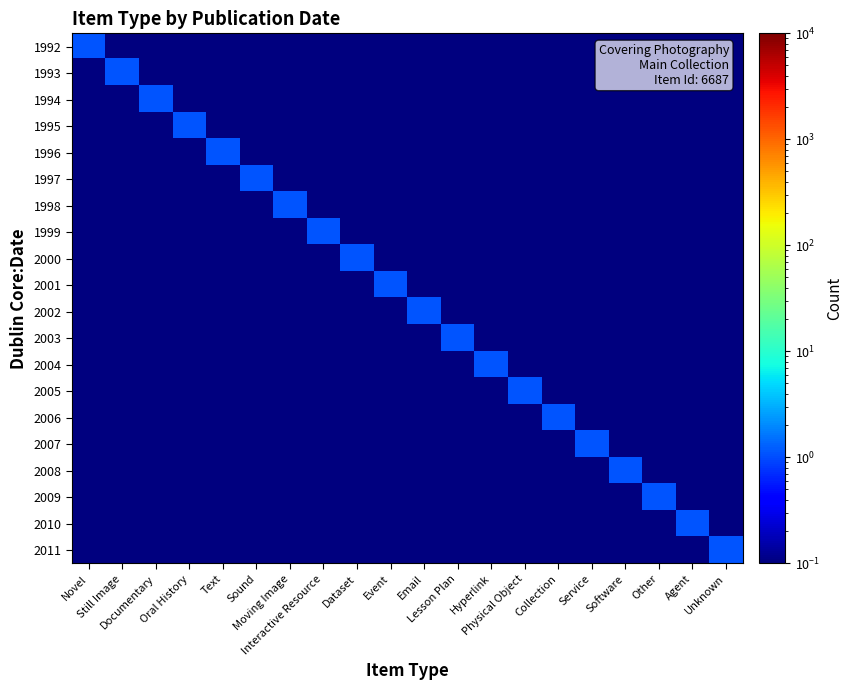

What is the greatest value displayed?

1.1